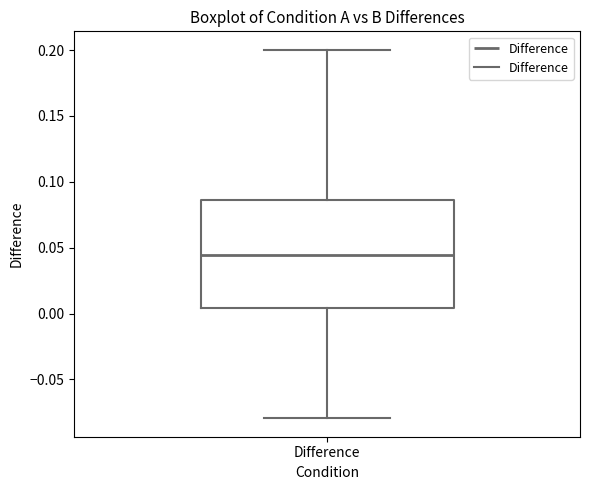

Read this box plot against the y-axis: the position of the median line, the range covered by the box, and the ends of both whiskers. The values are not printed on the chart, so give them approximately, as read against the axis.

median 0.045, box 0.005 to 0.085, whiskers -0.080 to 0.200